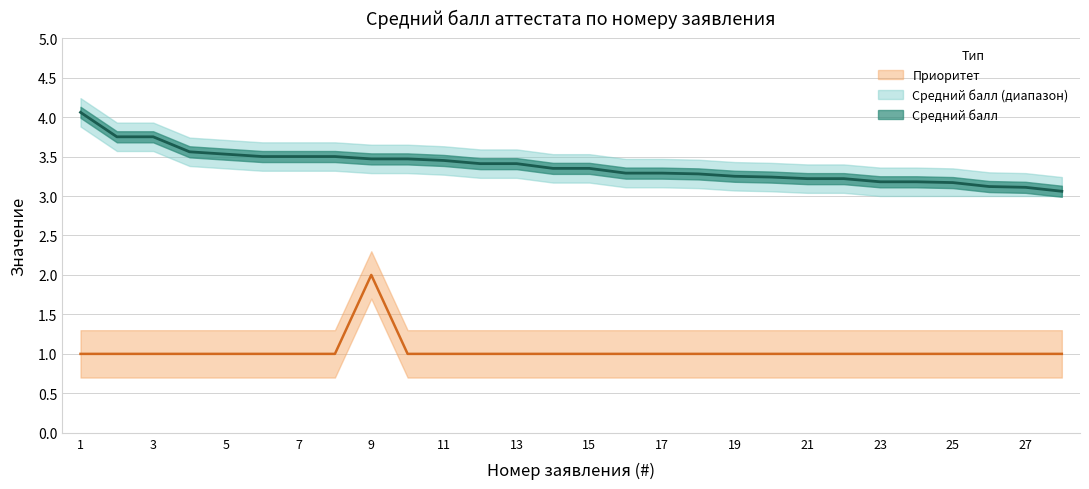

What is the sum of all Средний балл values?

94.7